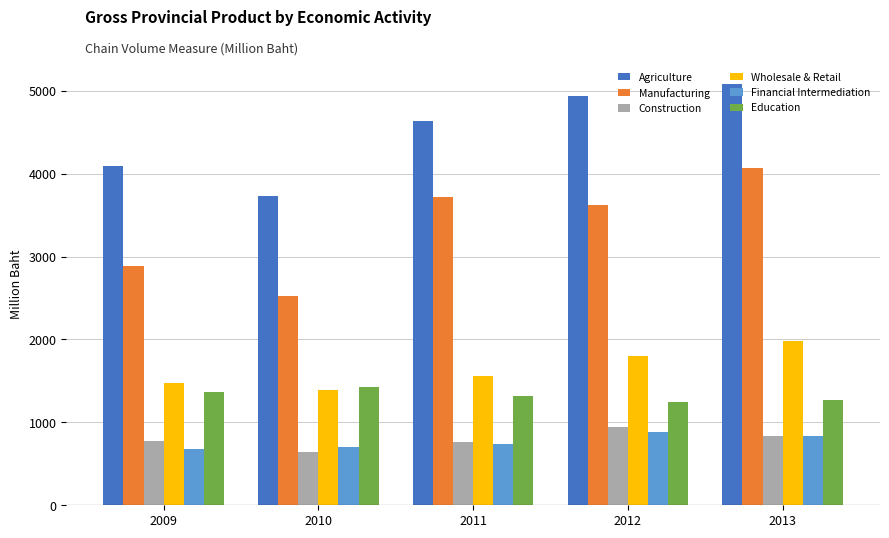

Which series has the widest spread of values?

Manufacturing